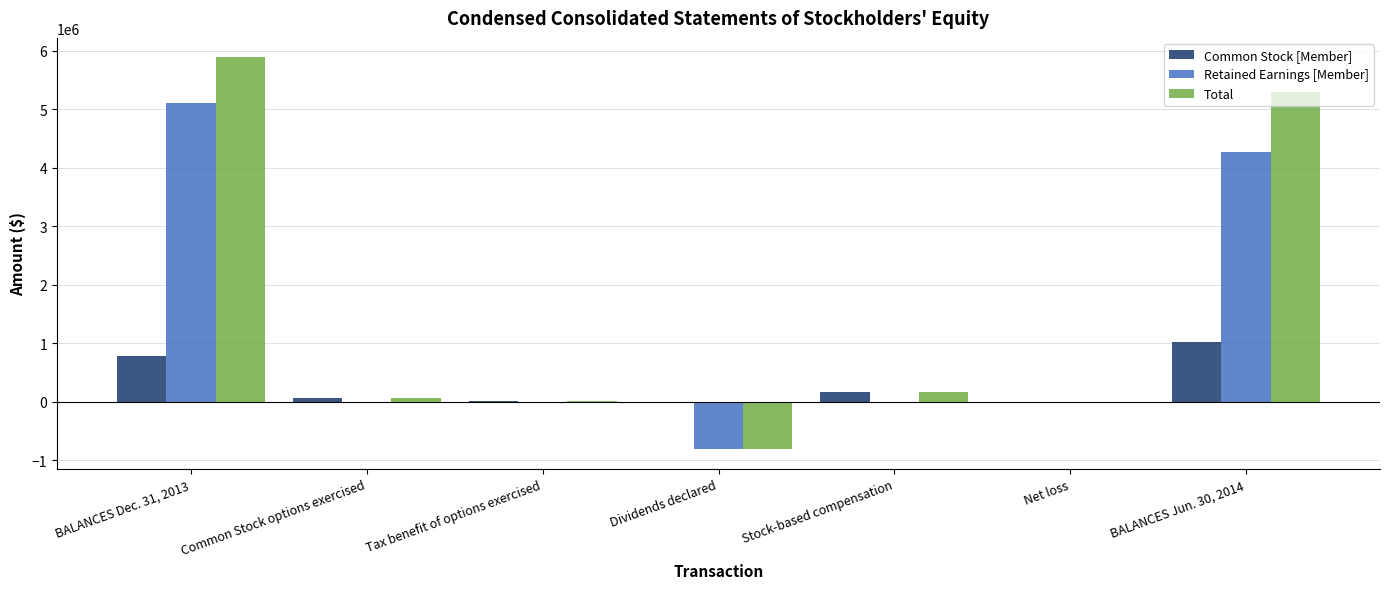

Where is Total nearest to the value 2532374?

Stock-based compensation